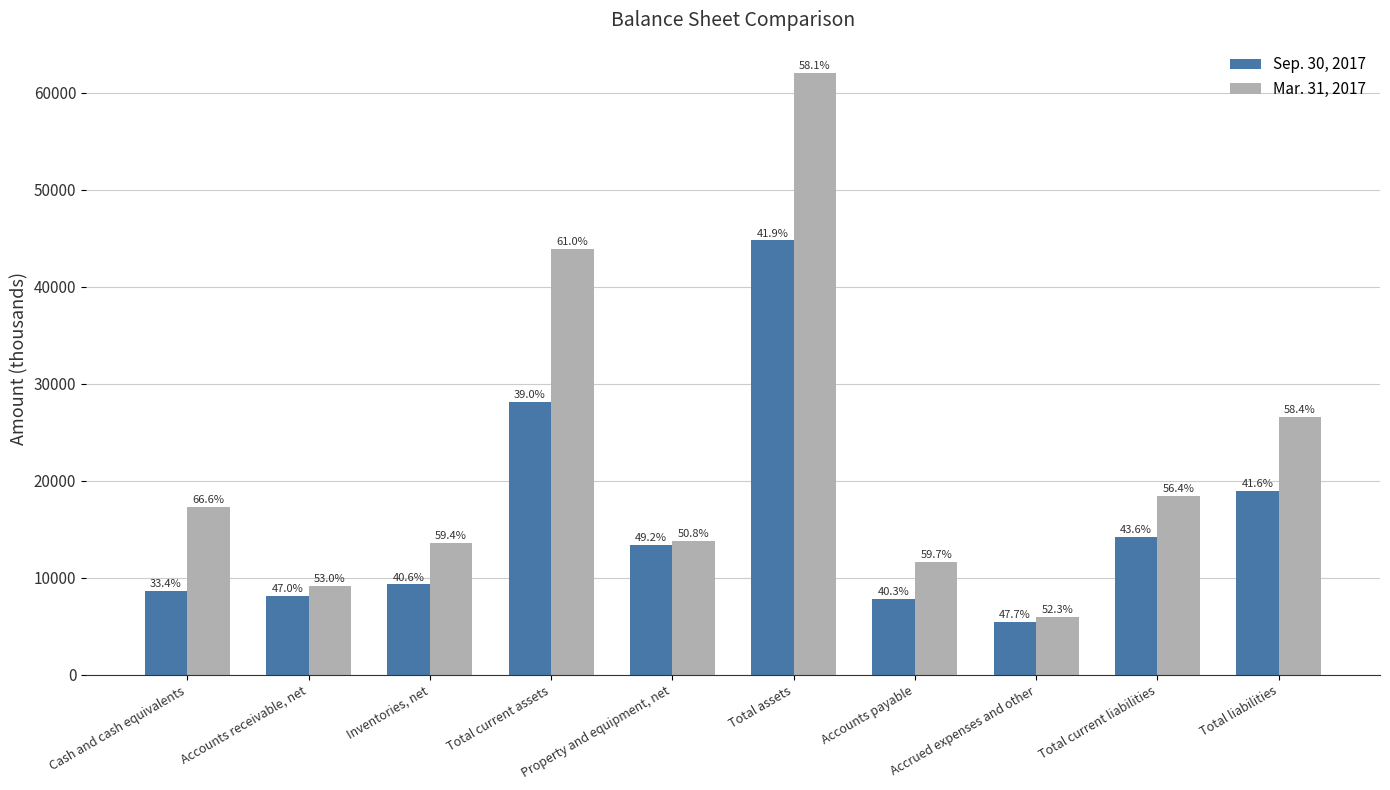

What are all the series names shown in the legend?

Sep. 30, 2017, Mar. 31, 2017